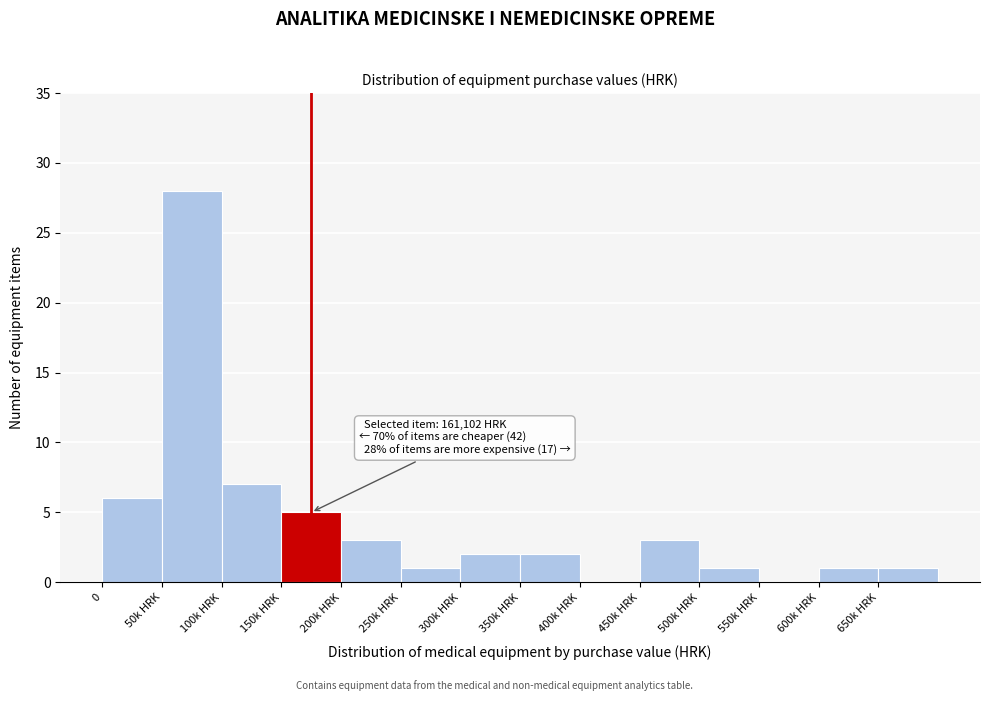

Reading left to right, list all the values displayed in this chart.

0=6	50k HRK=28	100k HRK=7	150k HRK=5	200k HRK=3	250k HRK=1	300k HRK=2	350k HRK=2	400k HRK=0	450k HRK=3	500k HRK=1	550k HRK=0	600k HRK=1	650k HRK=1